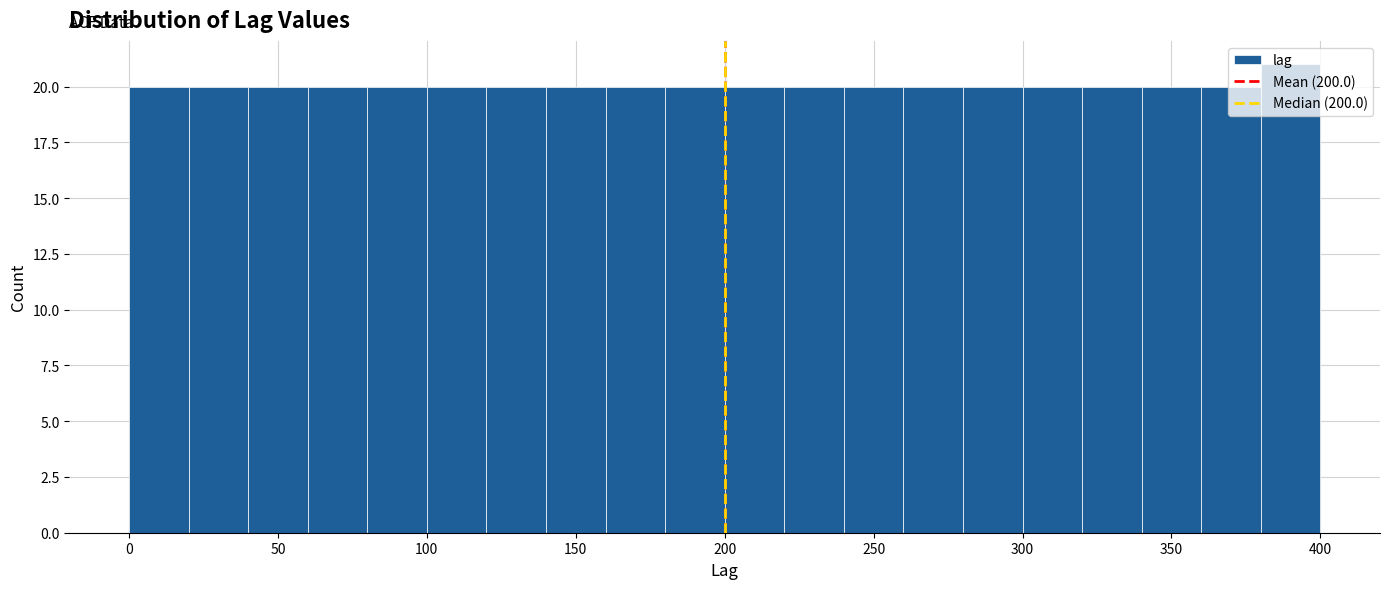

Over which range of the x-axis is the bar tallest?

380 to 400